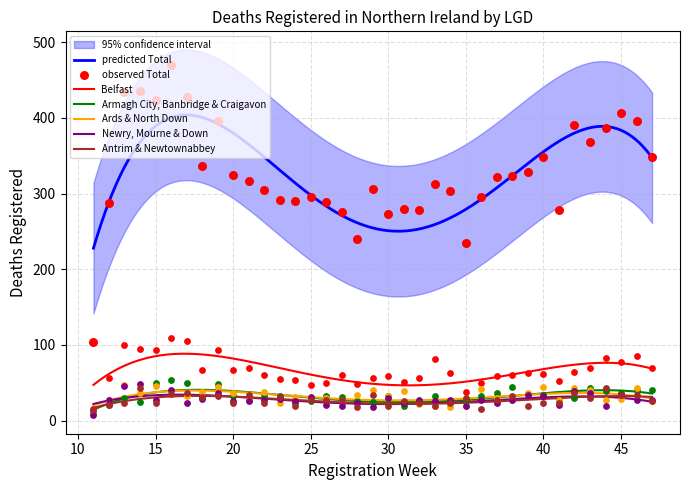

At how many categories does at least one series exceed 134?

36